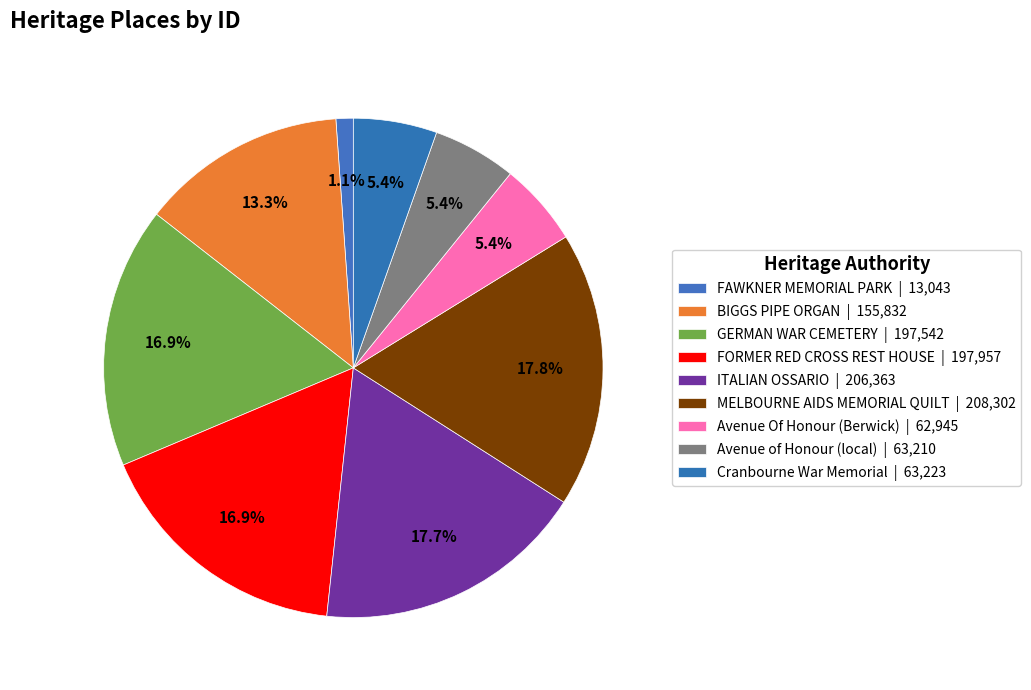

How many segments does this pie chart have?

9